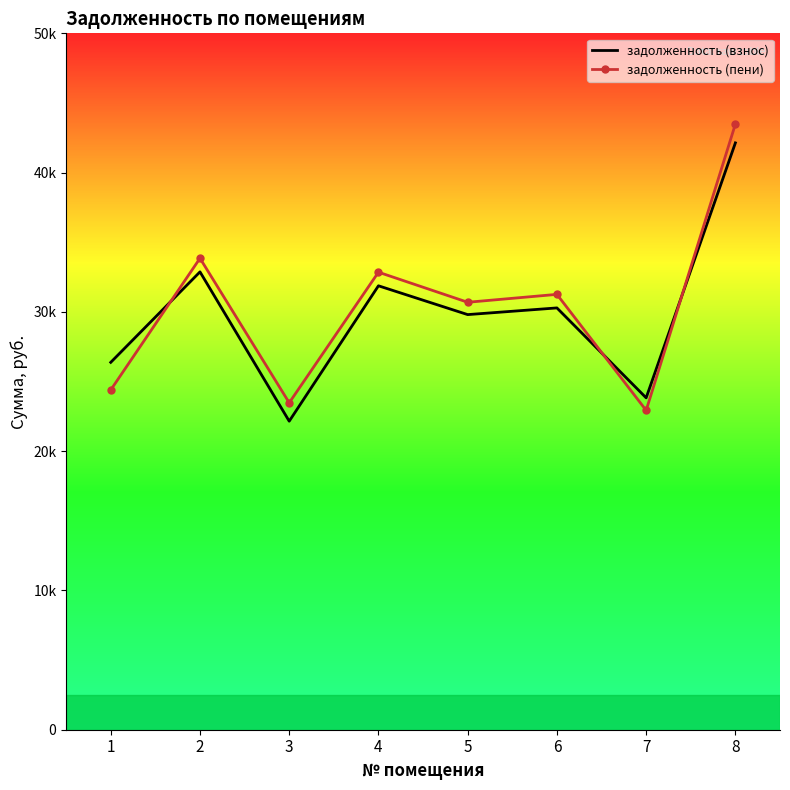

What are all the series names shown in the legend?

задолженность (взнос), задолженность (пени)